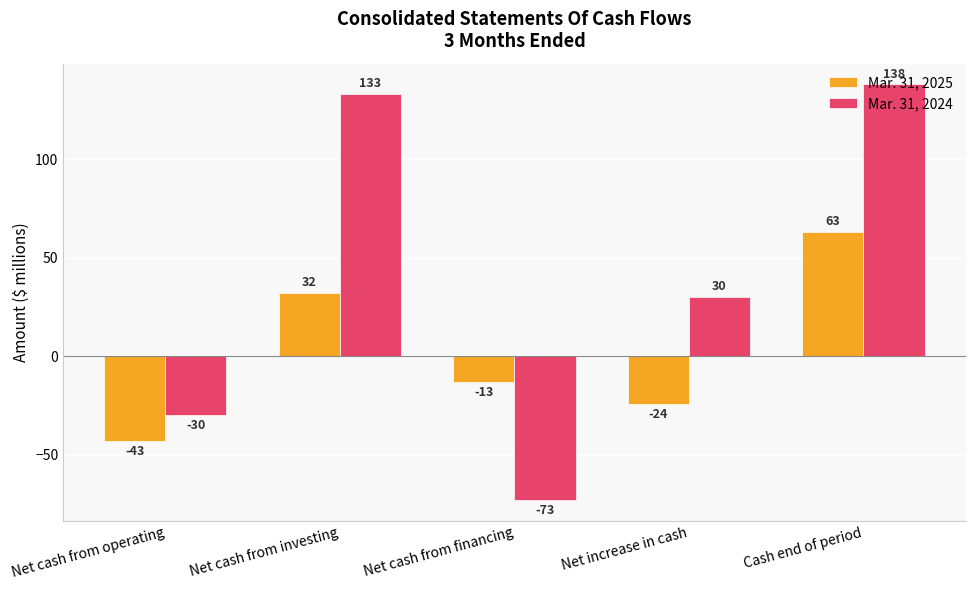

Rank the series by their average value, from highest to lowest.

Mar. 31, 2024, Mar. 31, 2025